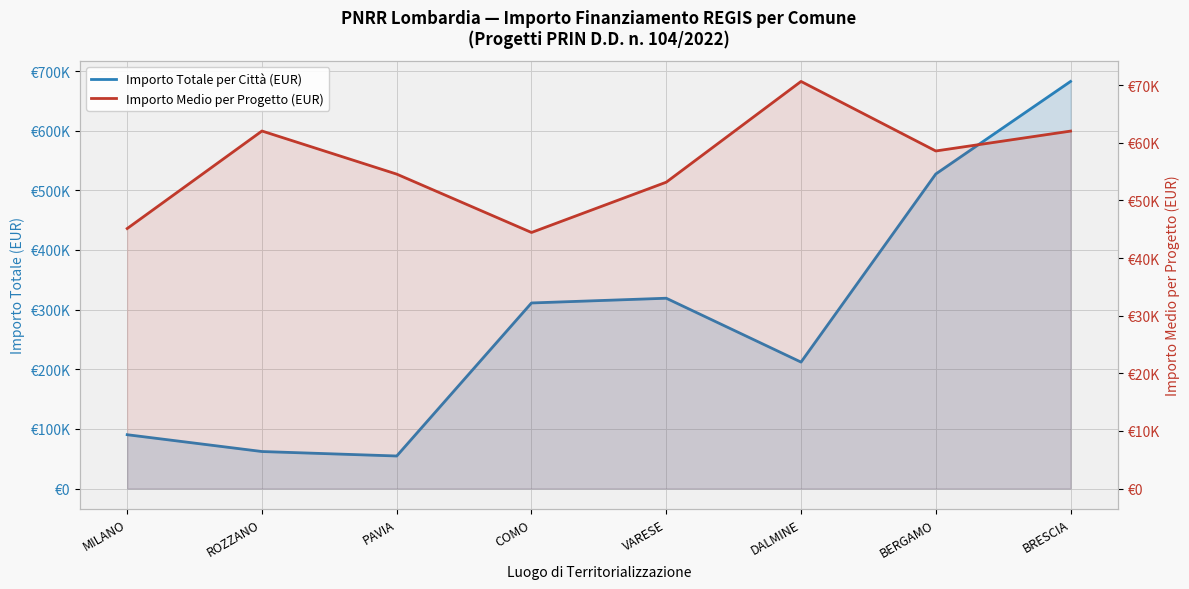

What are all the series names shown in the legend?

Importo Totale per Città (EUR), Importo Medio per Progetto (EUR)